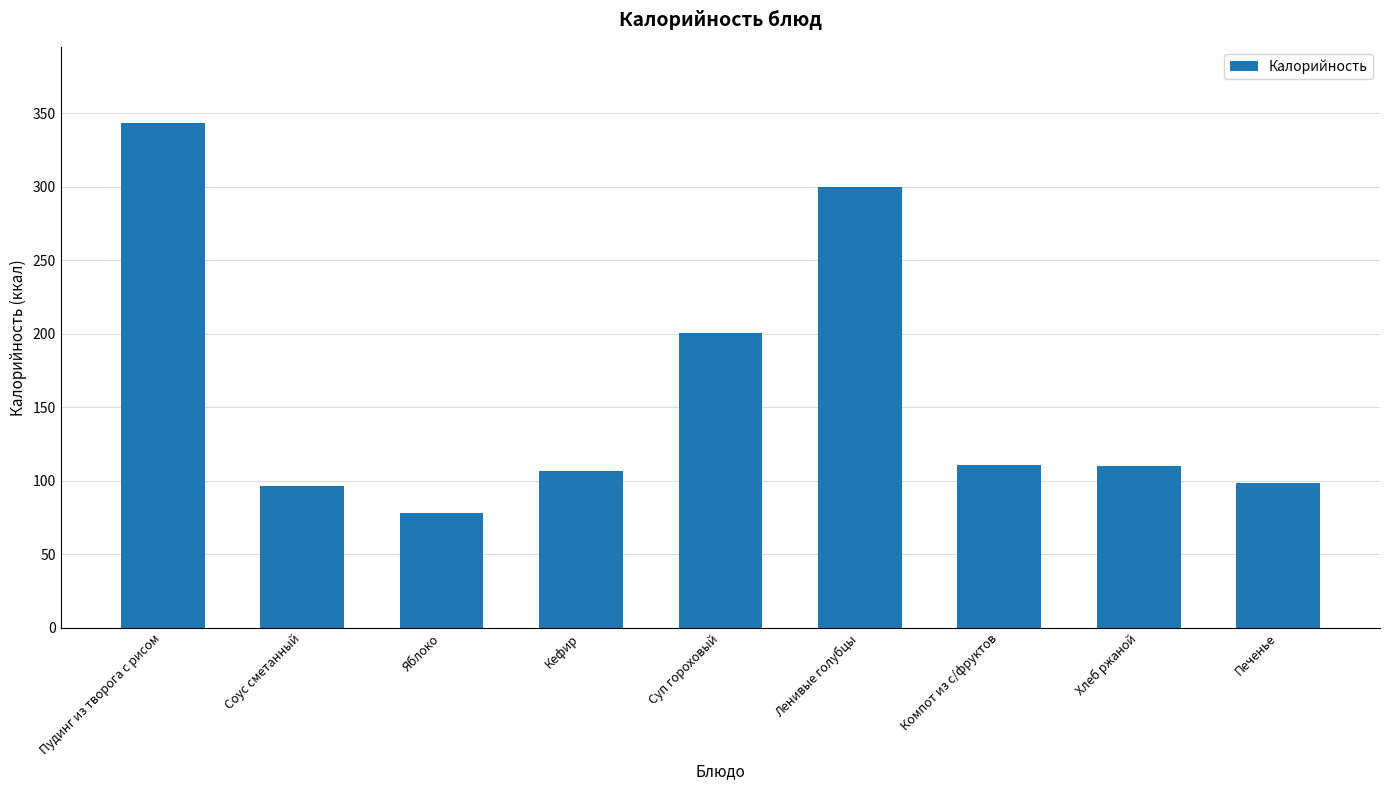

What is the greatest value displayed?

343.6